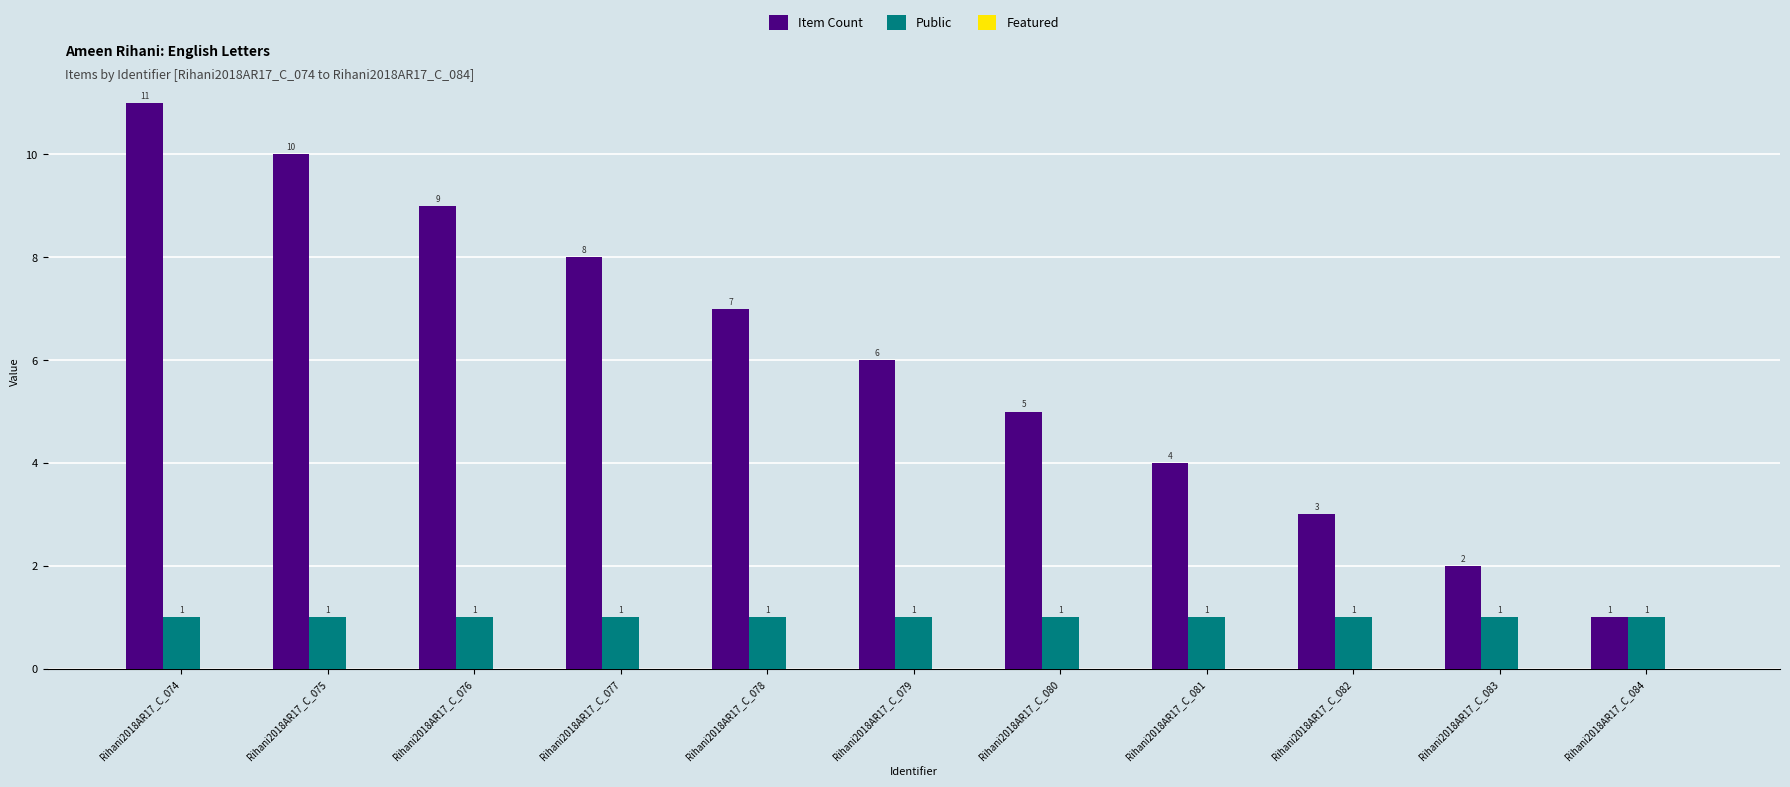

What is the greatest value displayed?

11